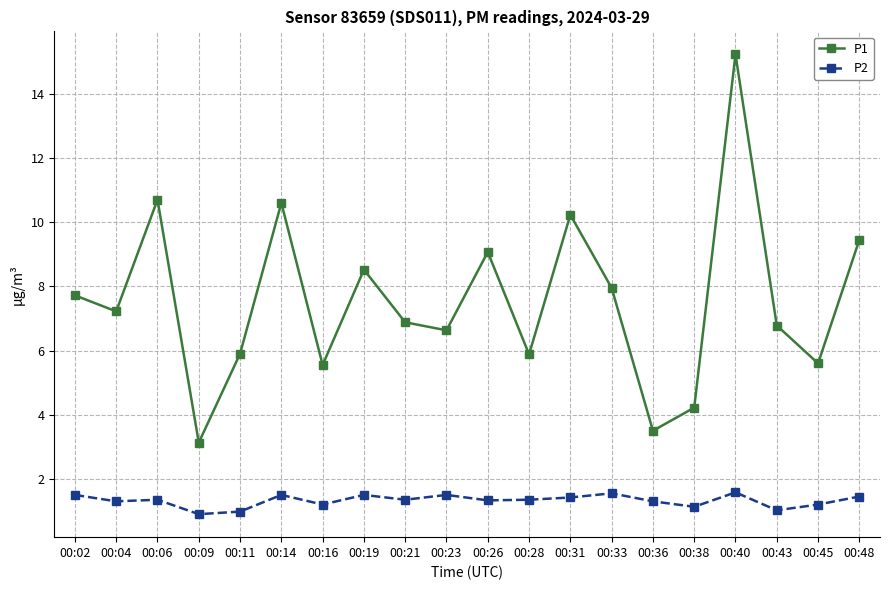

True or false: P2 has more than 1 points higher than both neighbors.

True